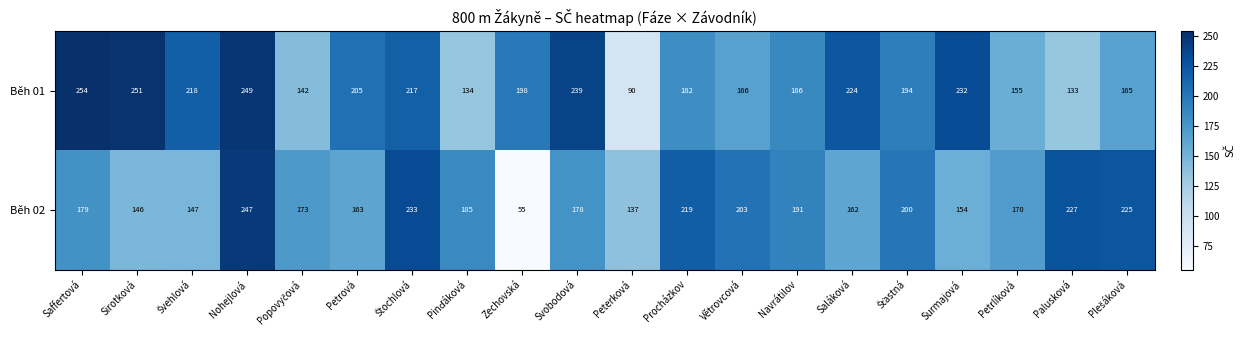

How many distinct data groups are displayed?

2